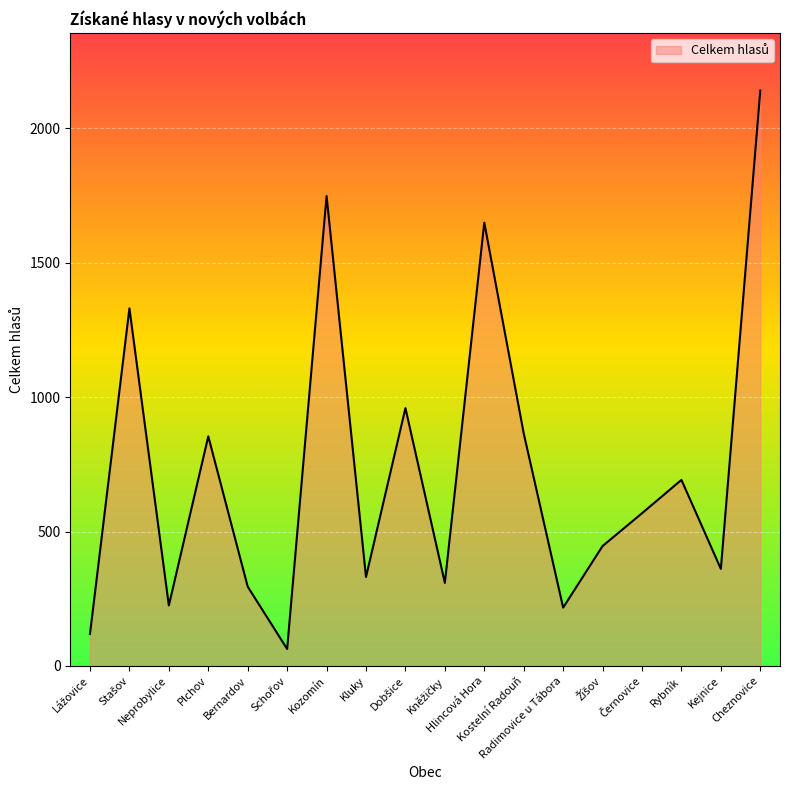

What is the smallest value displayed?

63